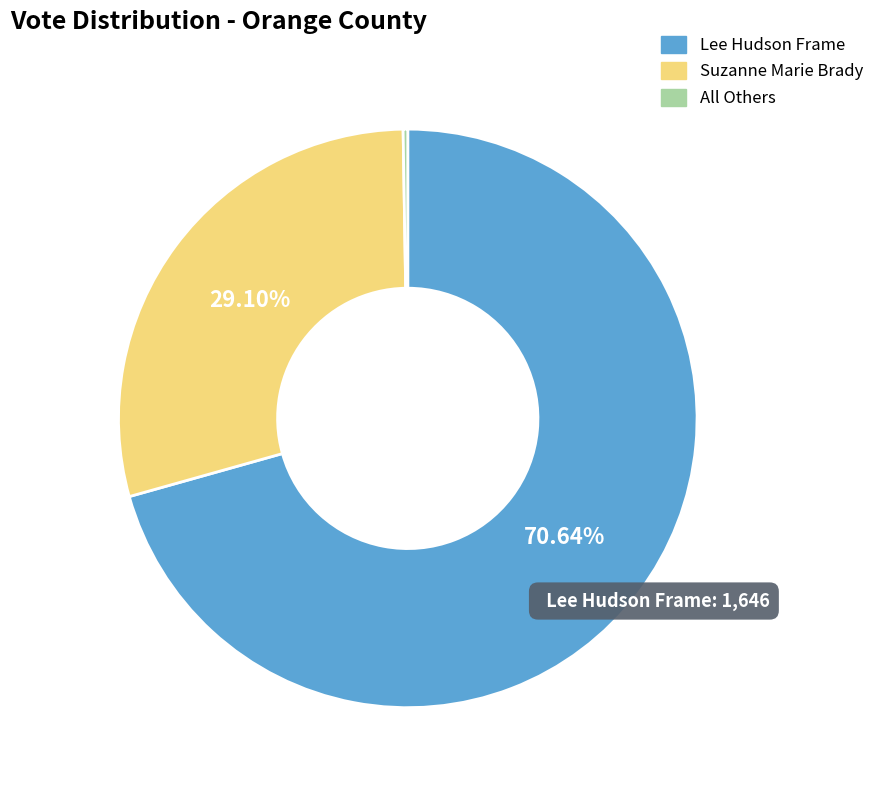

Which slice is the largest?

Lee Hudson Frame